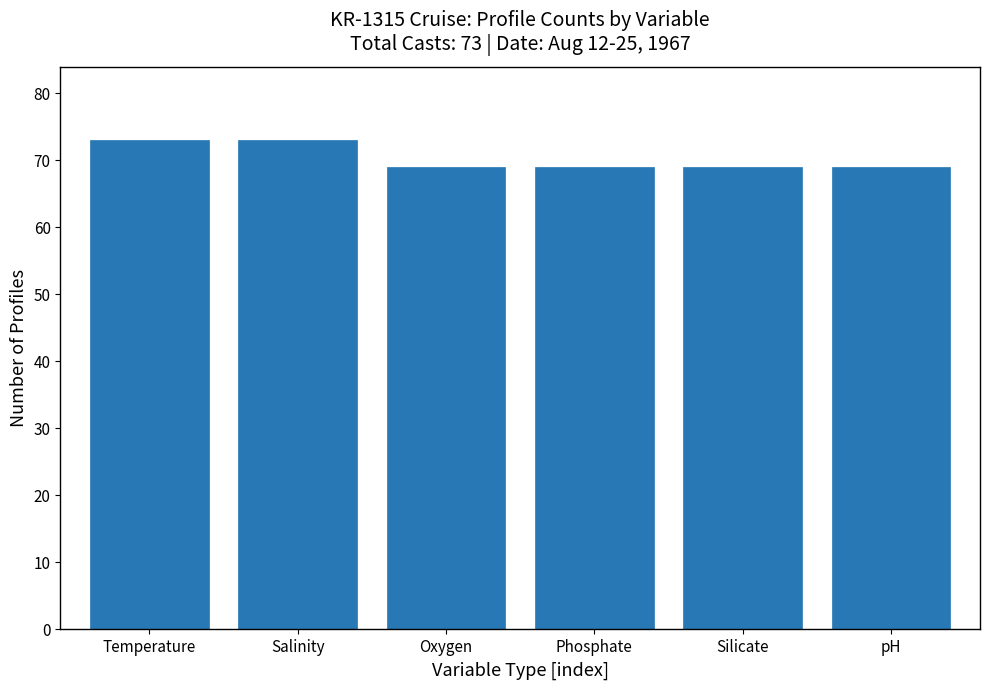

Reading right to left, what are all the values shown in this chart?

pH=69	Silicate=69	Phosphate=69	Oxygen=69	Salinity=73	Temperature=73